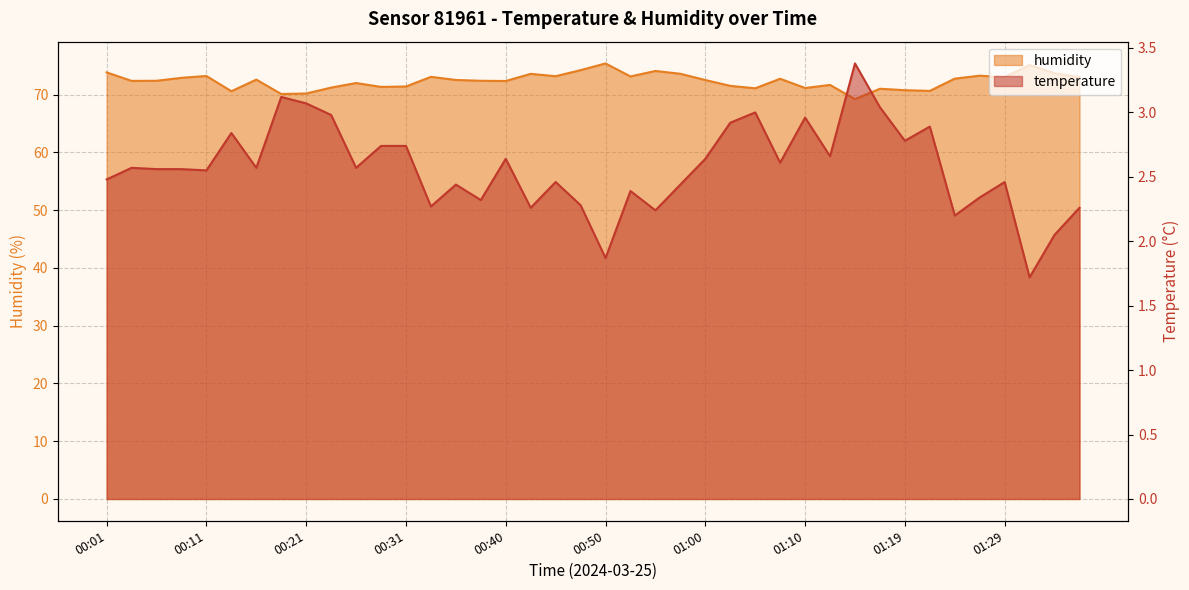

Which series has the largest range (max minus min)?

humidity